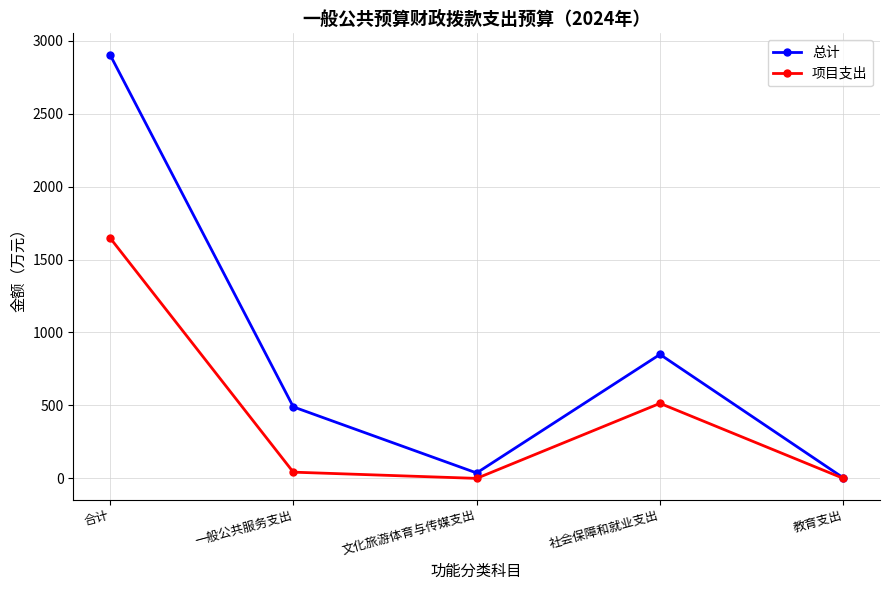

Is the value of 项目支出 at 教育支出 greater than the value of 总计 at 社会保障和就业支出?

No